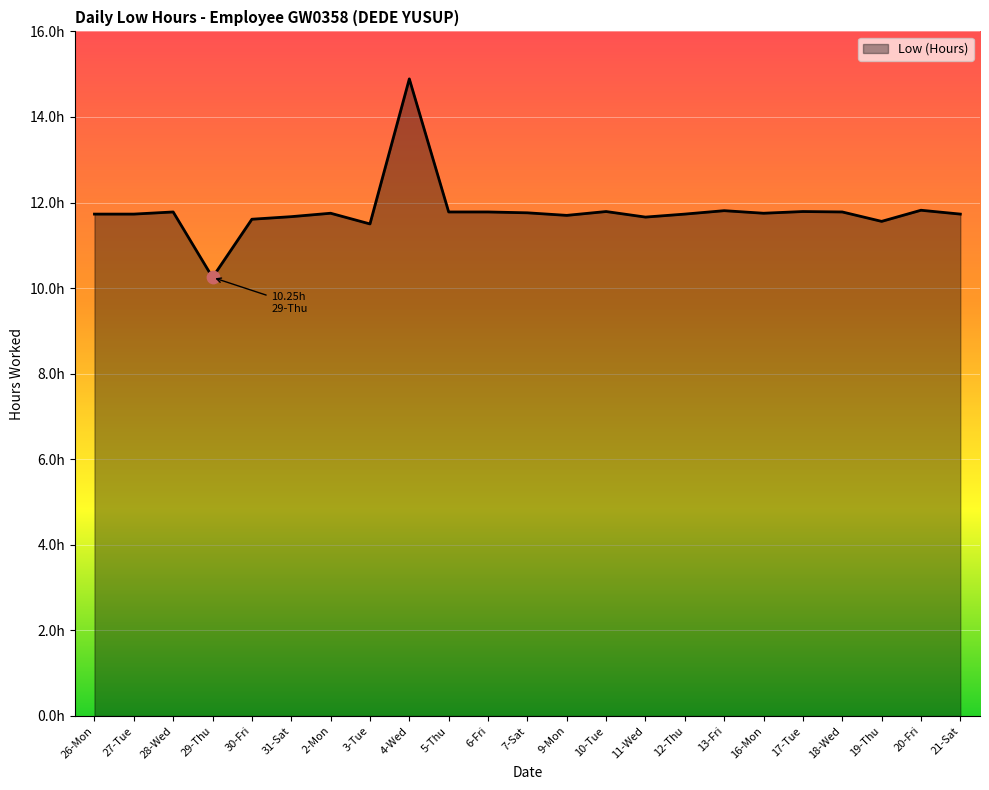

What is the ratio of the value at 12-Thu to the value at 31-Sat?

1.0